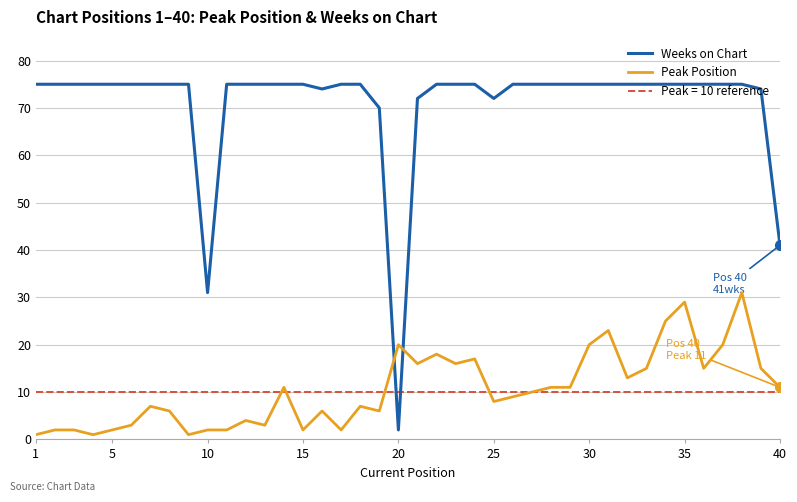

Reading left to right, extract all data points from this chart.

Weeks on Chart: 75	75	75	75	75	75	75	75	75	31	75	75	75	75	75	74	75	75	70	2	72	75	75	75	72	75	75	75	75	75	75	75	75	75	75	75	75	75	74	41
Peak Position: 1	2	2	1	2	3	7	6	1	2	2	4	3	11	2	6	2	7	6	20	16	18	16	17	8	9	10	11	11	20	23	13	15	25	29	15	20	31	15	11